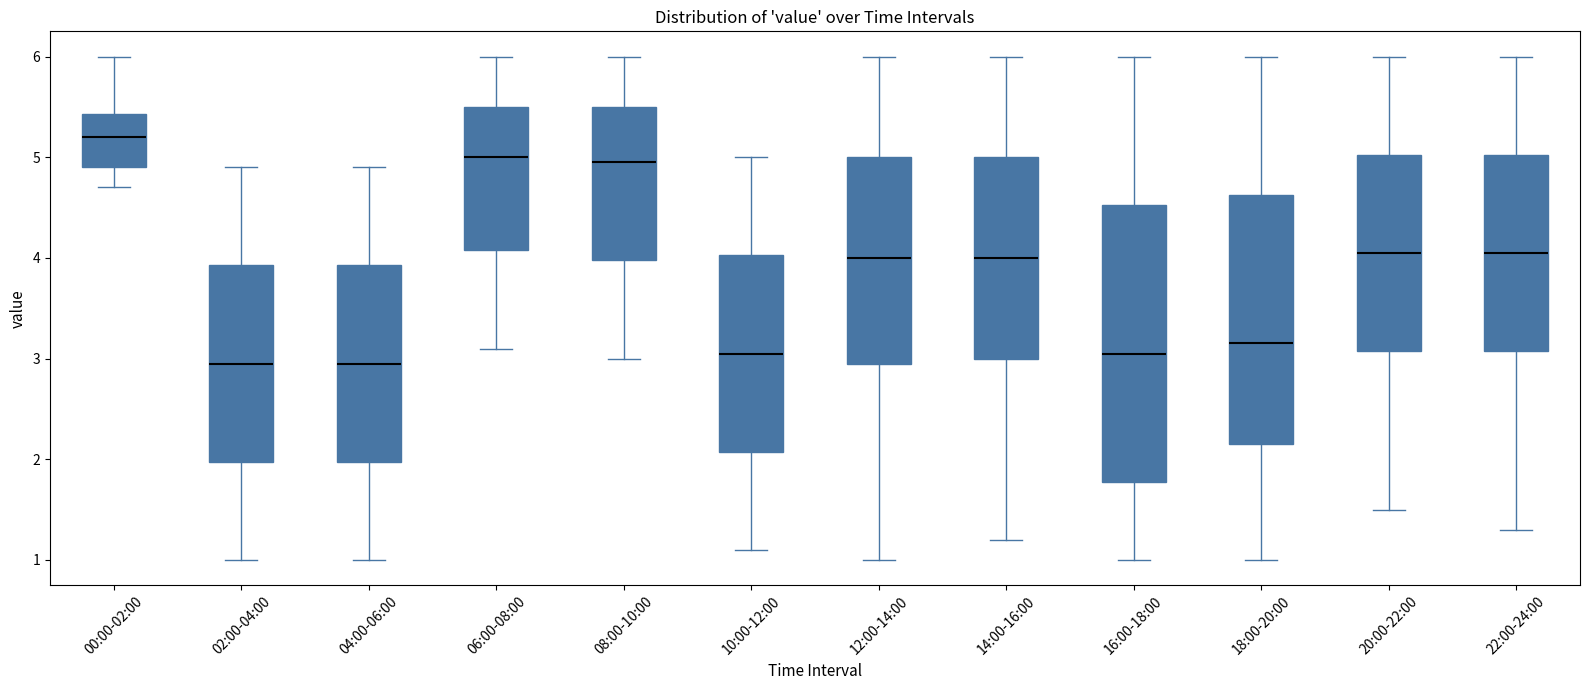

Where is the upper edge of the box for 10:00-12:00 on the y-axis? The values are not printed on the chart, so give them approximately, as read against the axis.

4.0